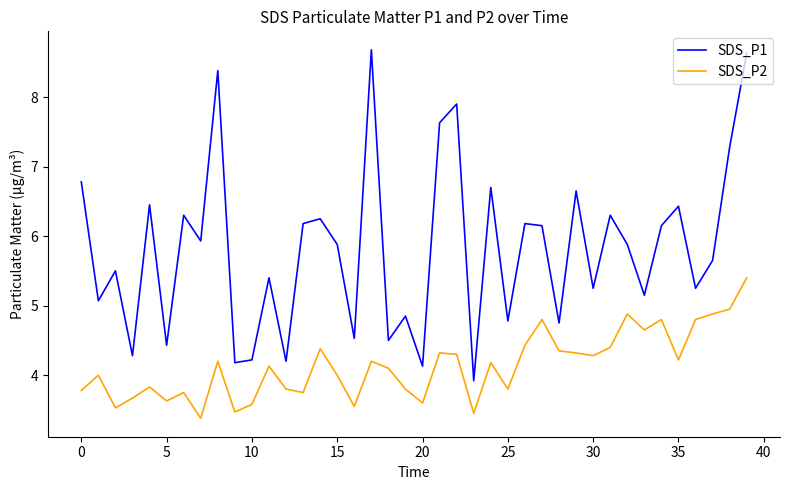

Which series has the largest total across all categories?

SDS_P1